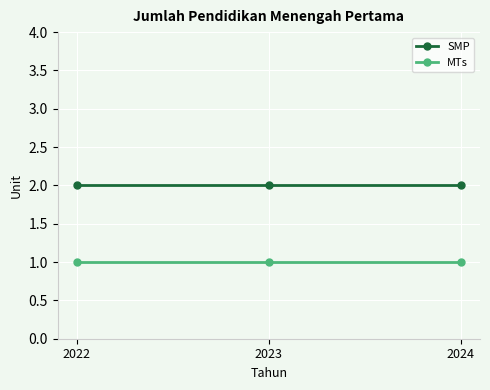

What is the greatest value displayed?

2